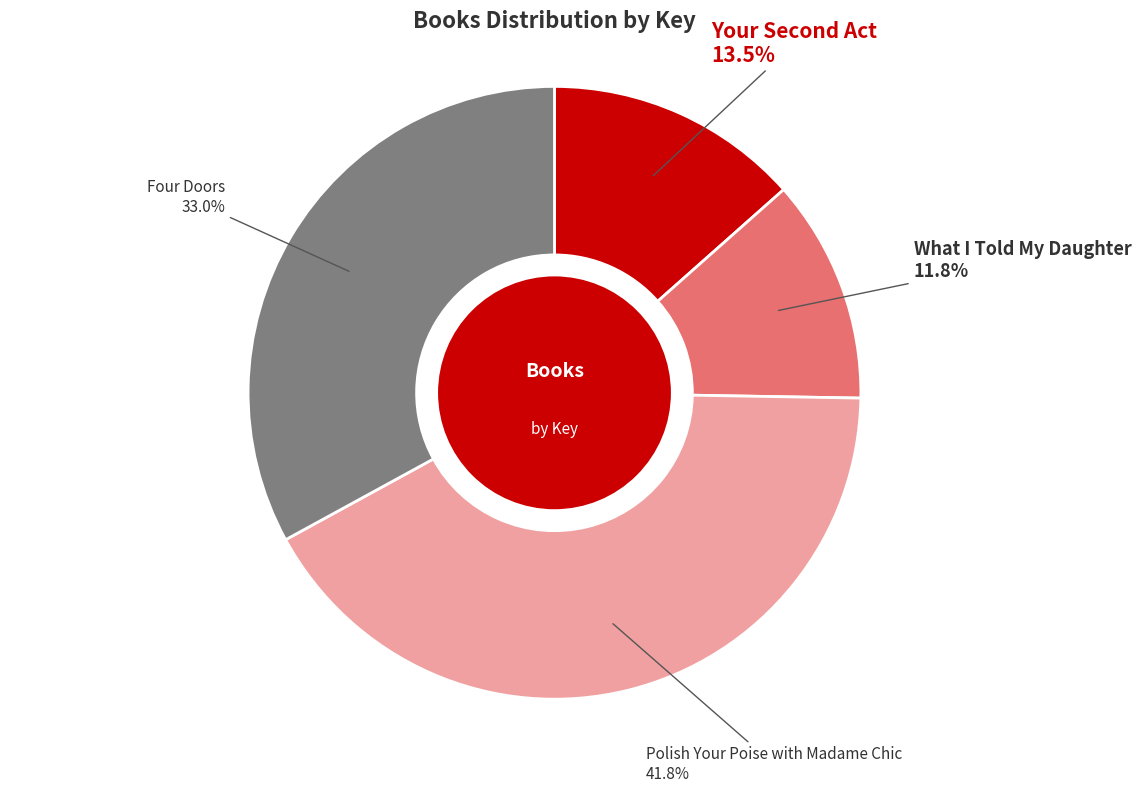

True or false: What I Told My Daughter accounts for 26% of the total.

False